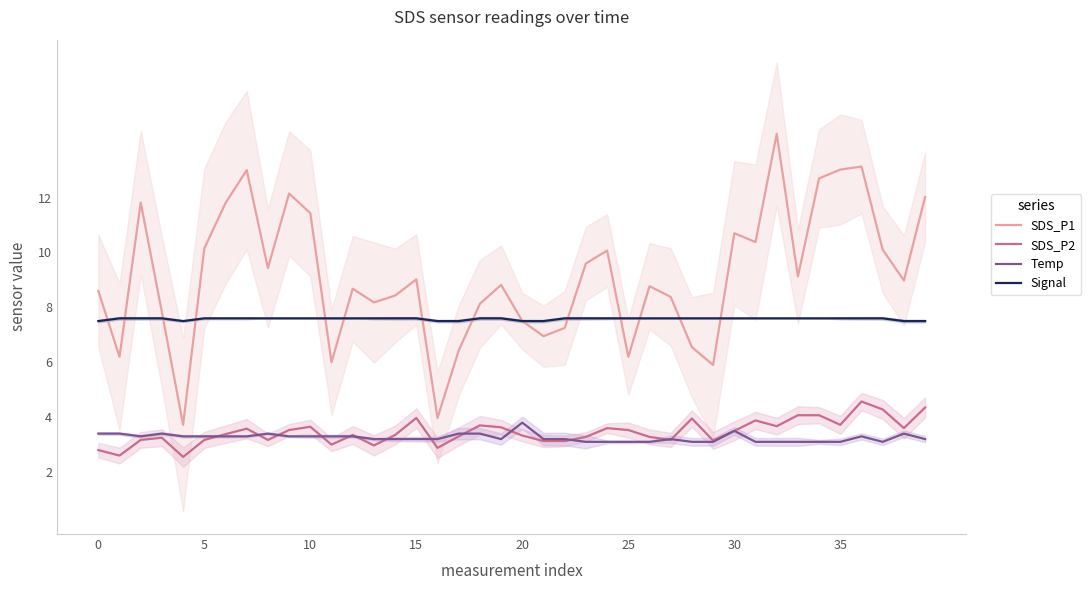

What is the approximate value of Temp at 11?

3.3